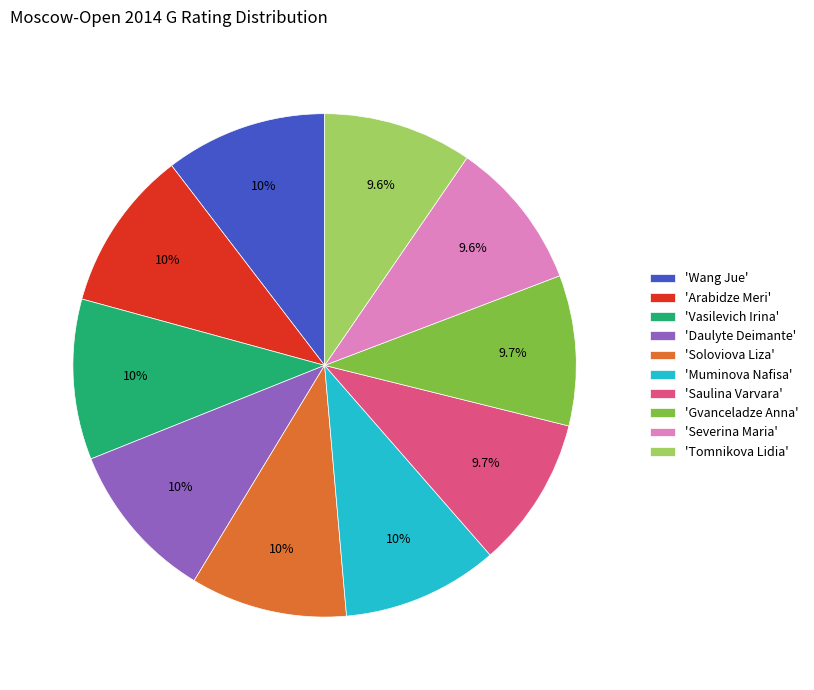

Do 'Saulina Varvara' and 'Wang Jue' together represent more than half of the pie?

No